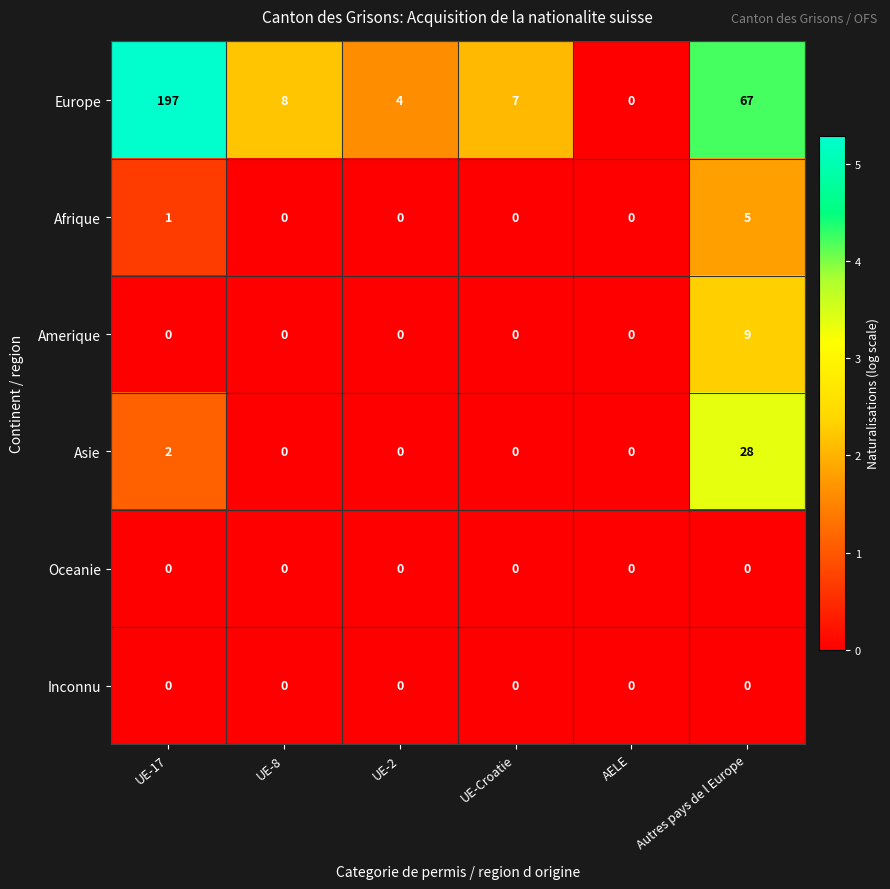

True or false: Inconnu has a value of 0 at UE-17.

True